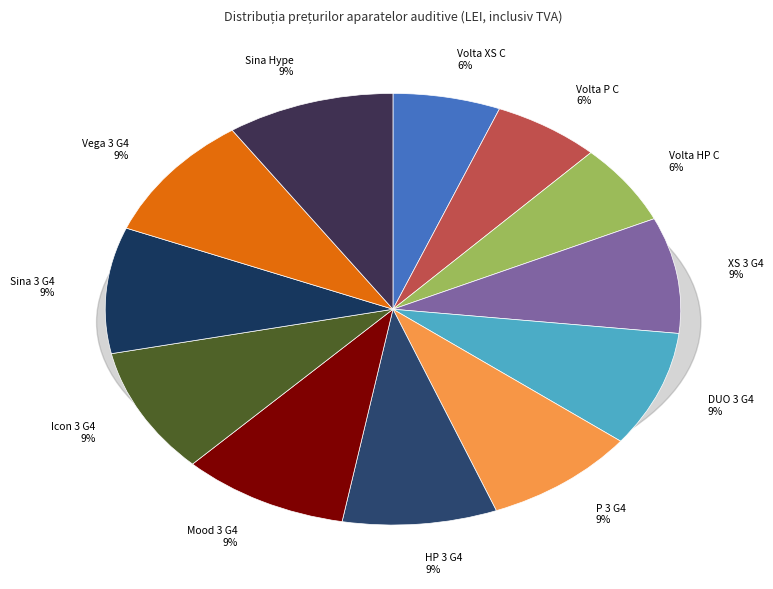

Is there any slice that represents more than half of the pie?

No